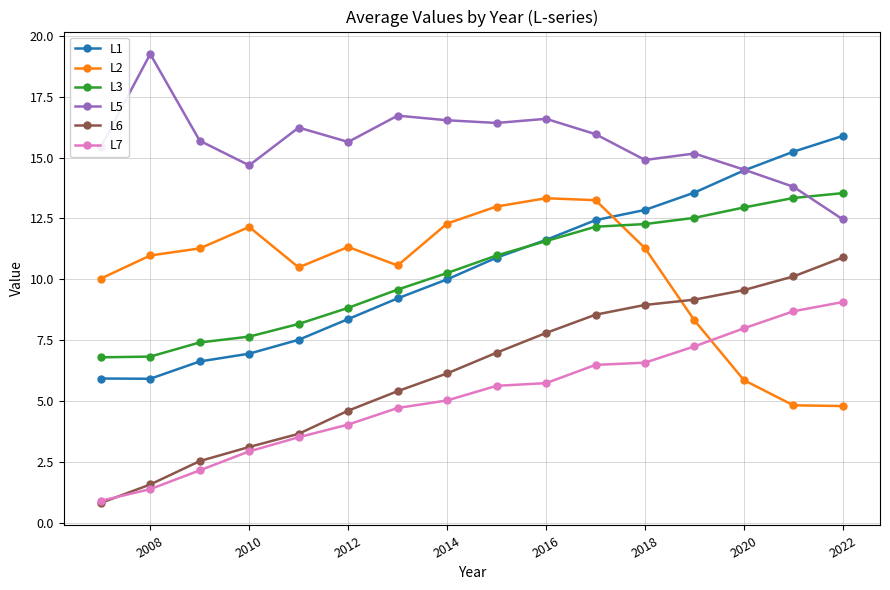

What is the value of the L1 point at the 2nd from the left?

5.9